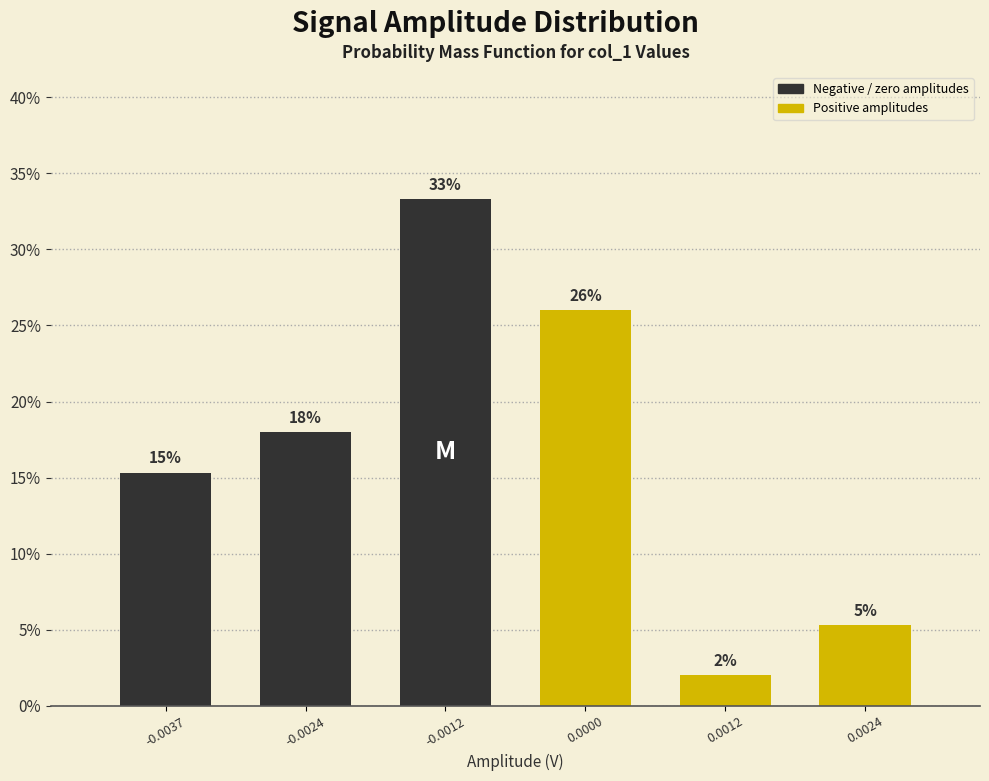

What is the value of the 3rd bar from the left?

33.3